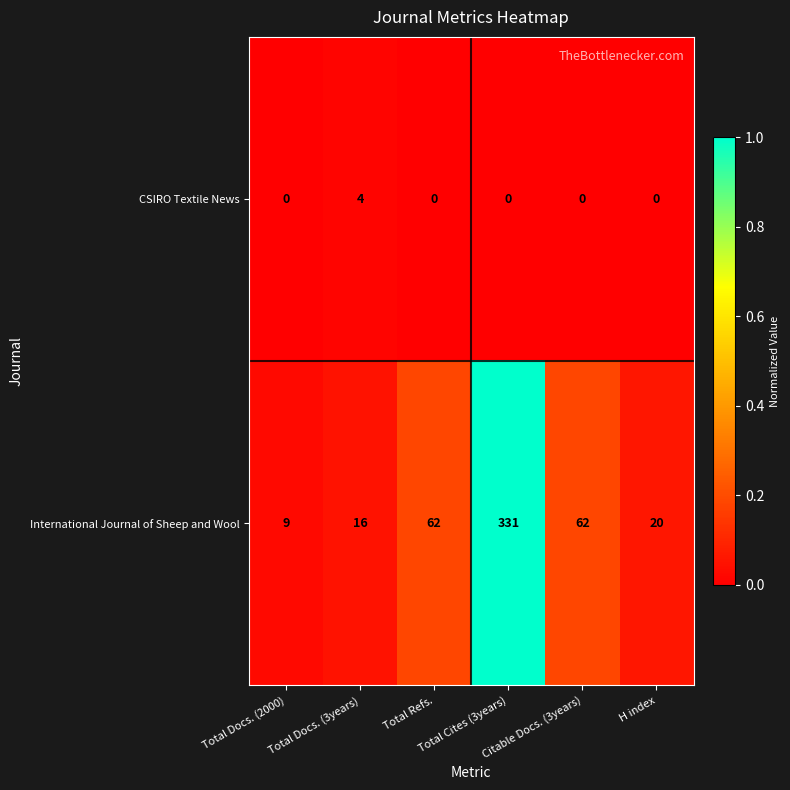

Which series has the largest range (max minus min)?

International Journal of Sheep and Wool